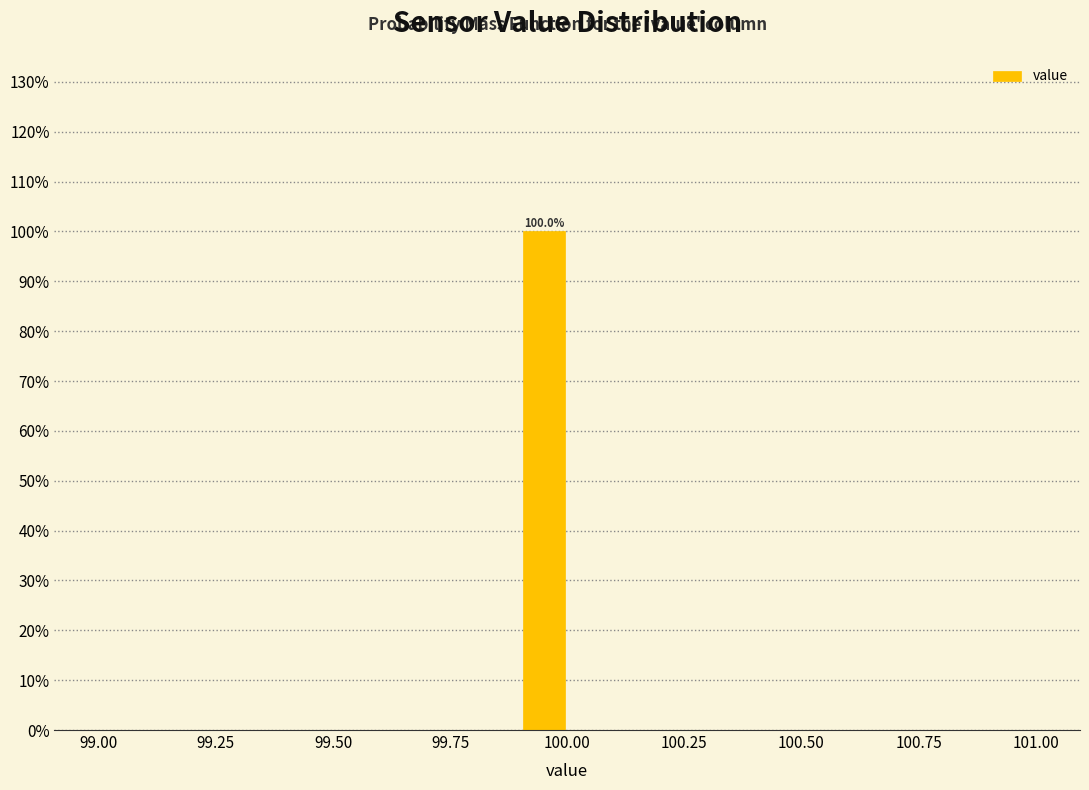

Read against the x-axis, roughly where is the centre of the tallest bar?

99.95